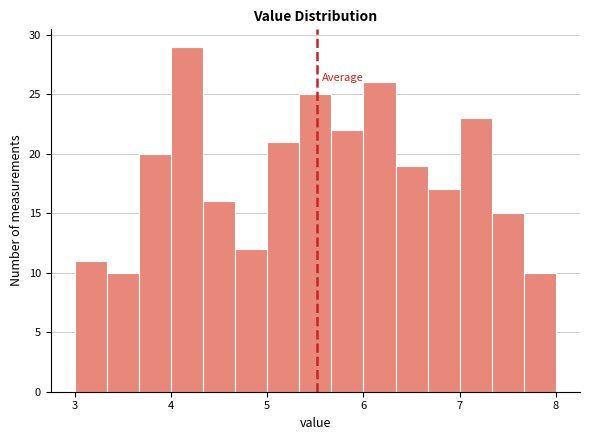

Read against the x-axis, roughly where is the centre of the tallest bar?

4.2